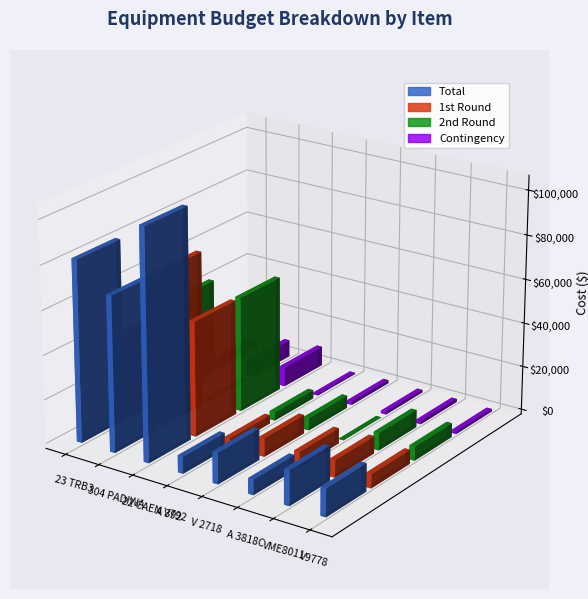

The 2nd Round series shows 1027.1 at A 392. True or false?

False